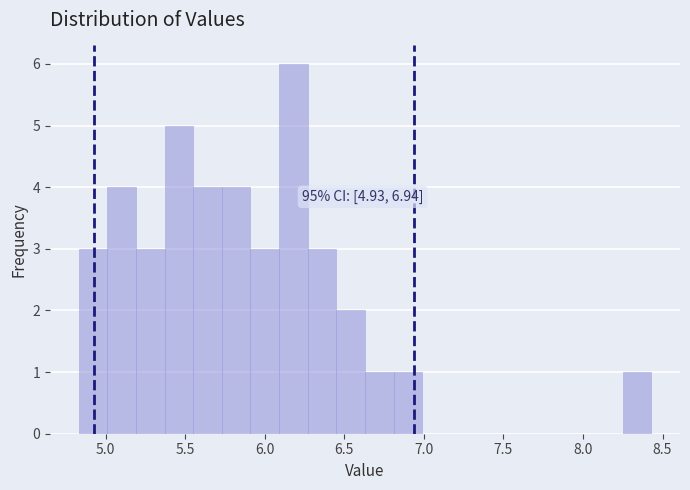

Read against the x-axis, roughly where is the centre of the tallest bar?

6.20